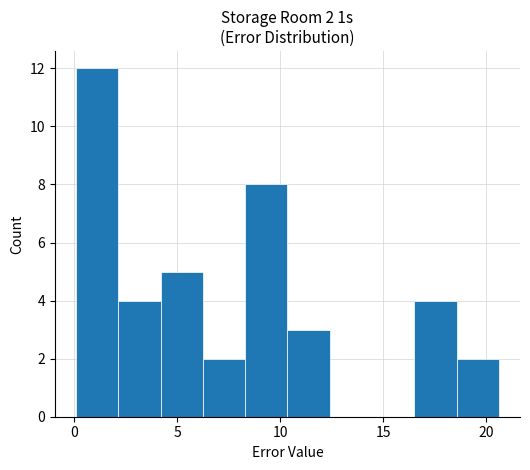

Over which range of the x-axis is the bar tallest?

0.0 to 2.0